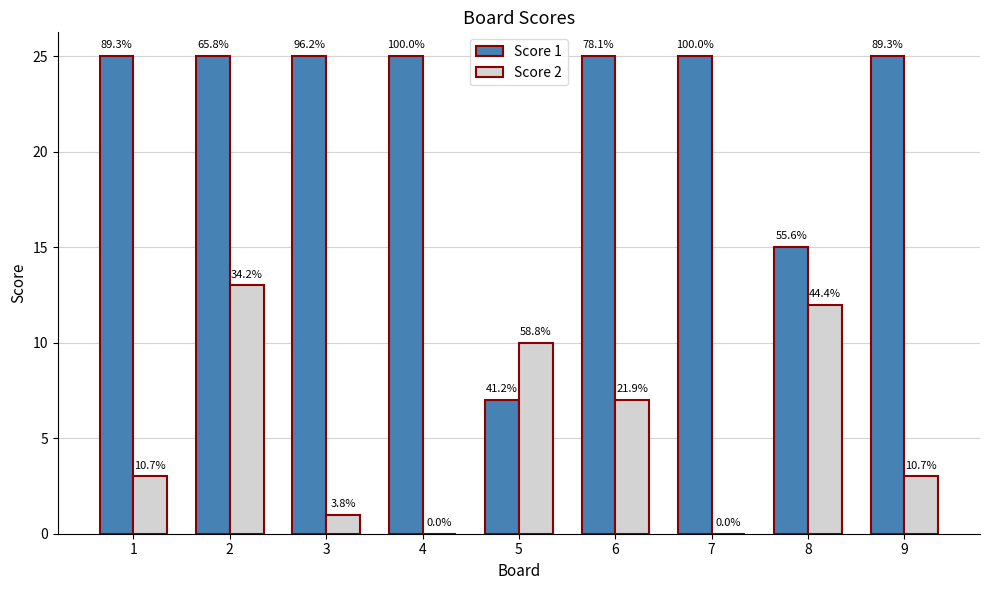

How many groups of bars are there?

9